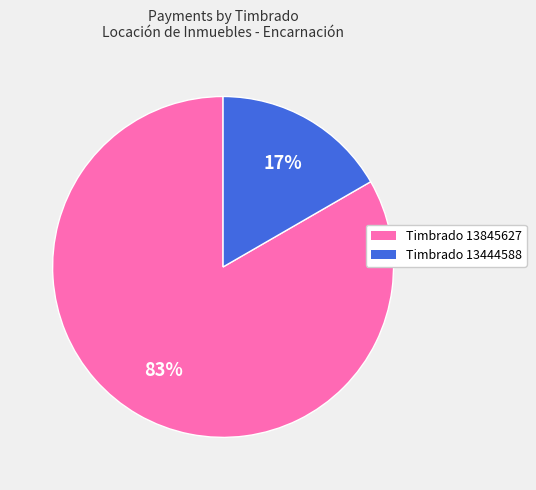

Does any single category account for the majority?

Yes